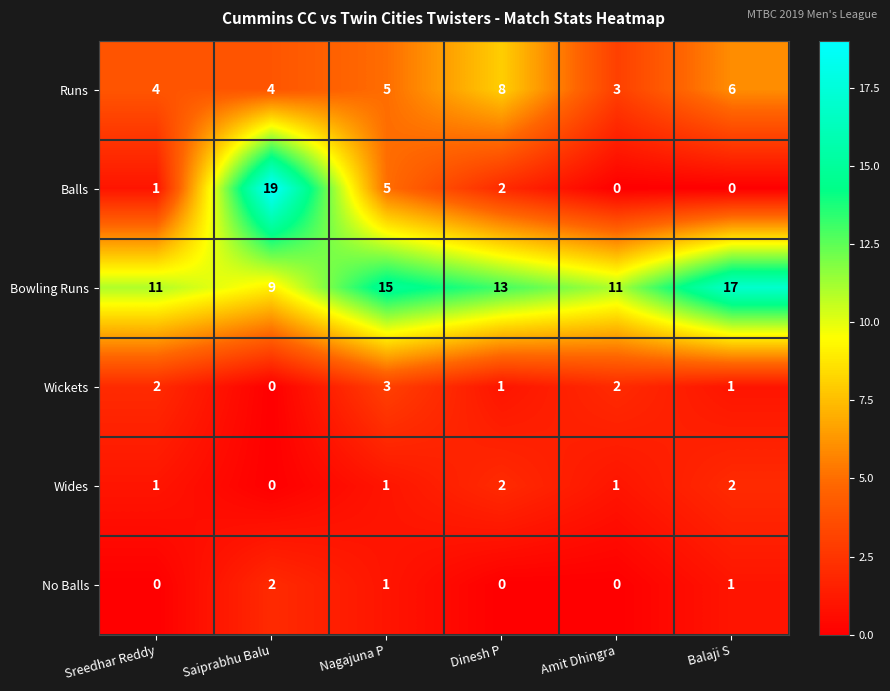

True or false: Wickets has a value of 2 at Sreedhar Reddy.

True